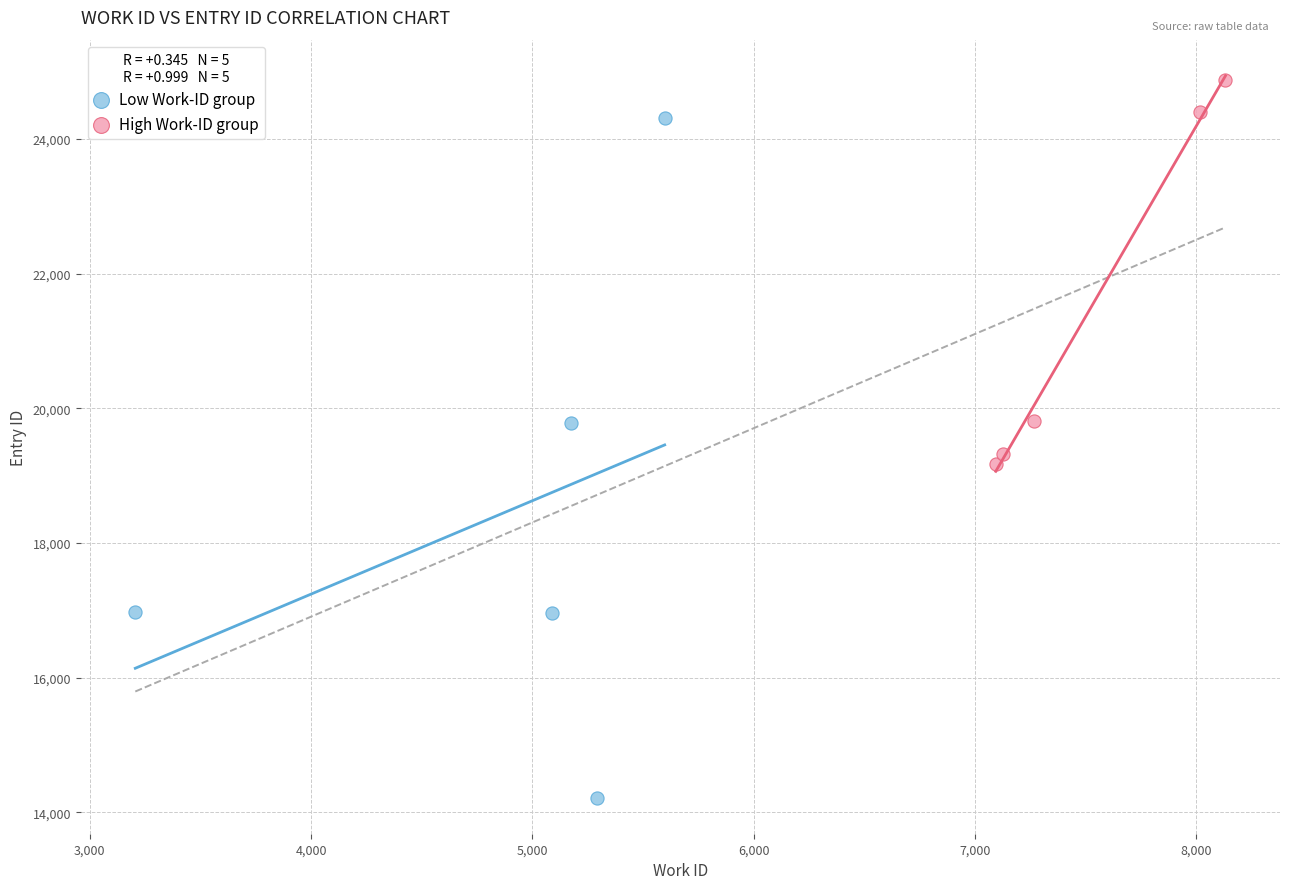

Which series has the widest spread of Y values?

Low Work-ID group